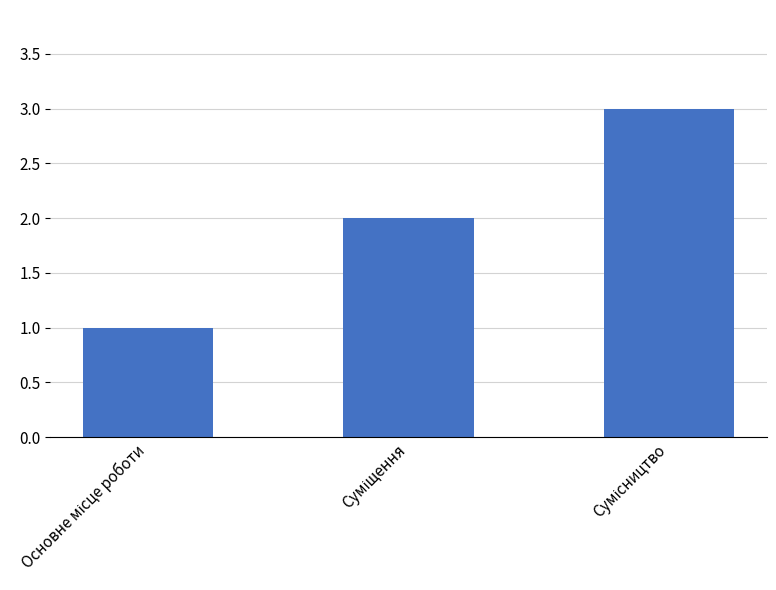

What is the difference between the second highest and minimum values?

1